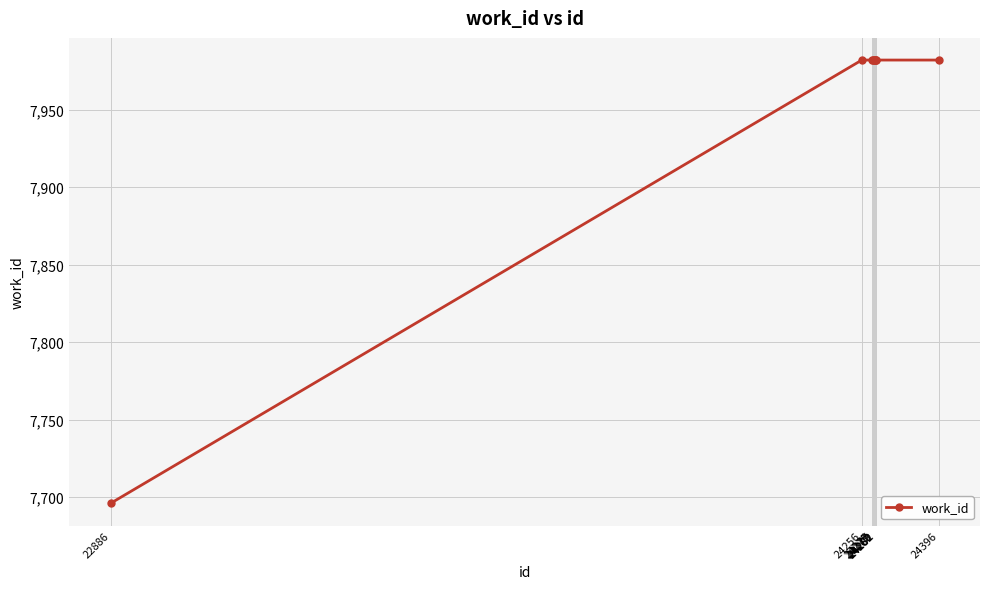

True or false: the data shows 12077 at 24275.

False